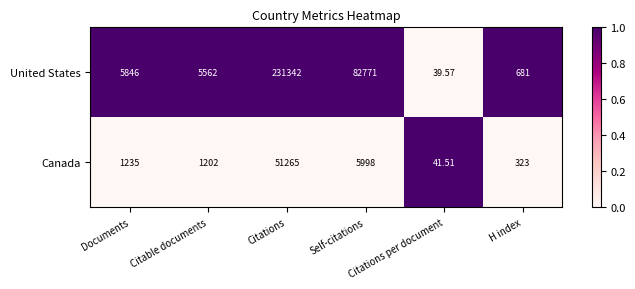

Which series has the largest total across all categories?

United States